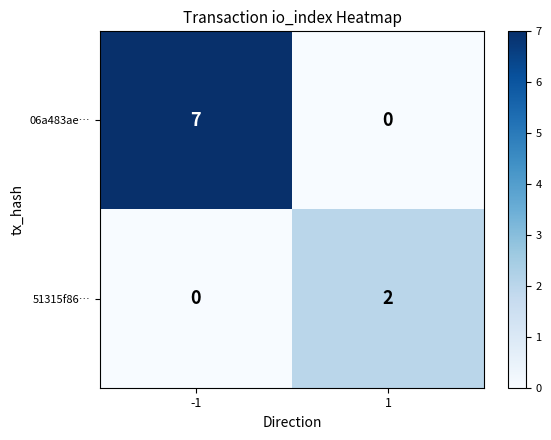

What is the difference between the maximum and minimum values in the 06a483ae… series?

7